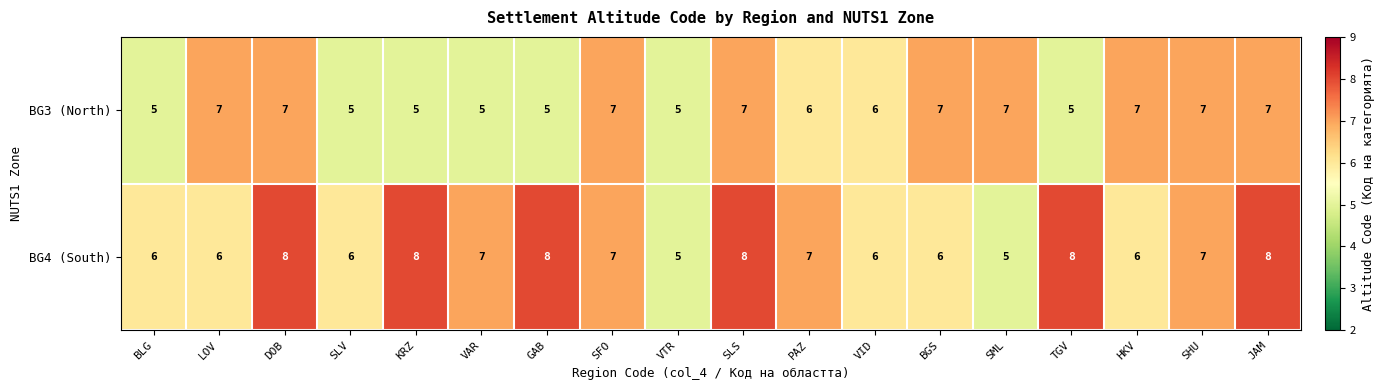

What is the difference between the maximum and minimum values in the BG4 (South) series?

3